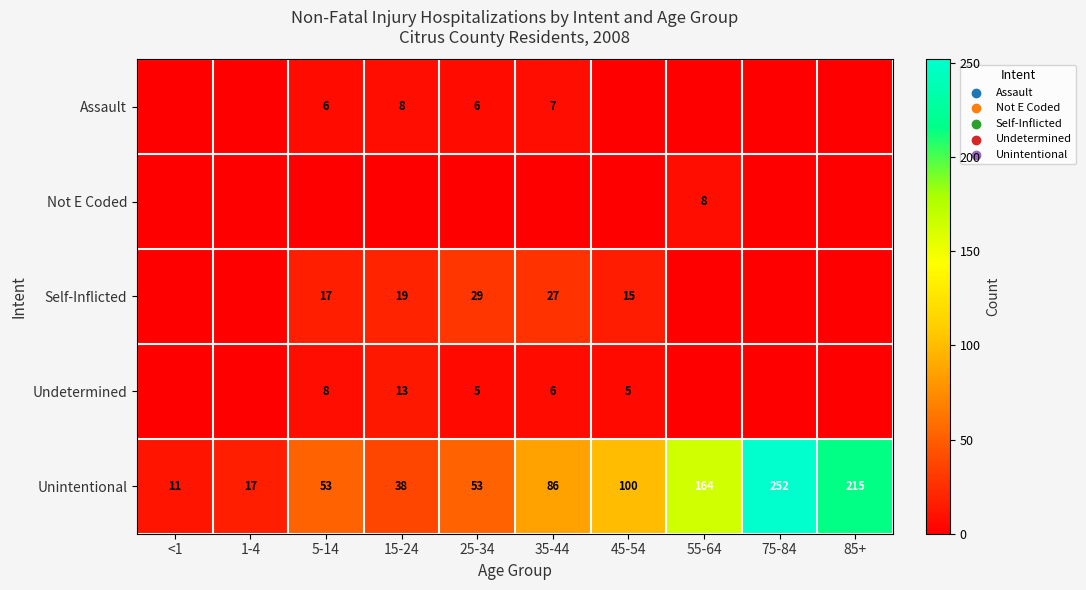

The value of Unintentional at 55-64 is 164. True or false?

True